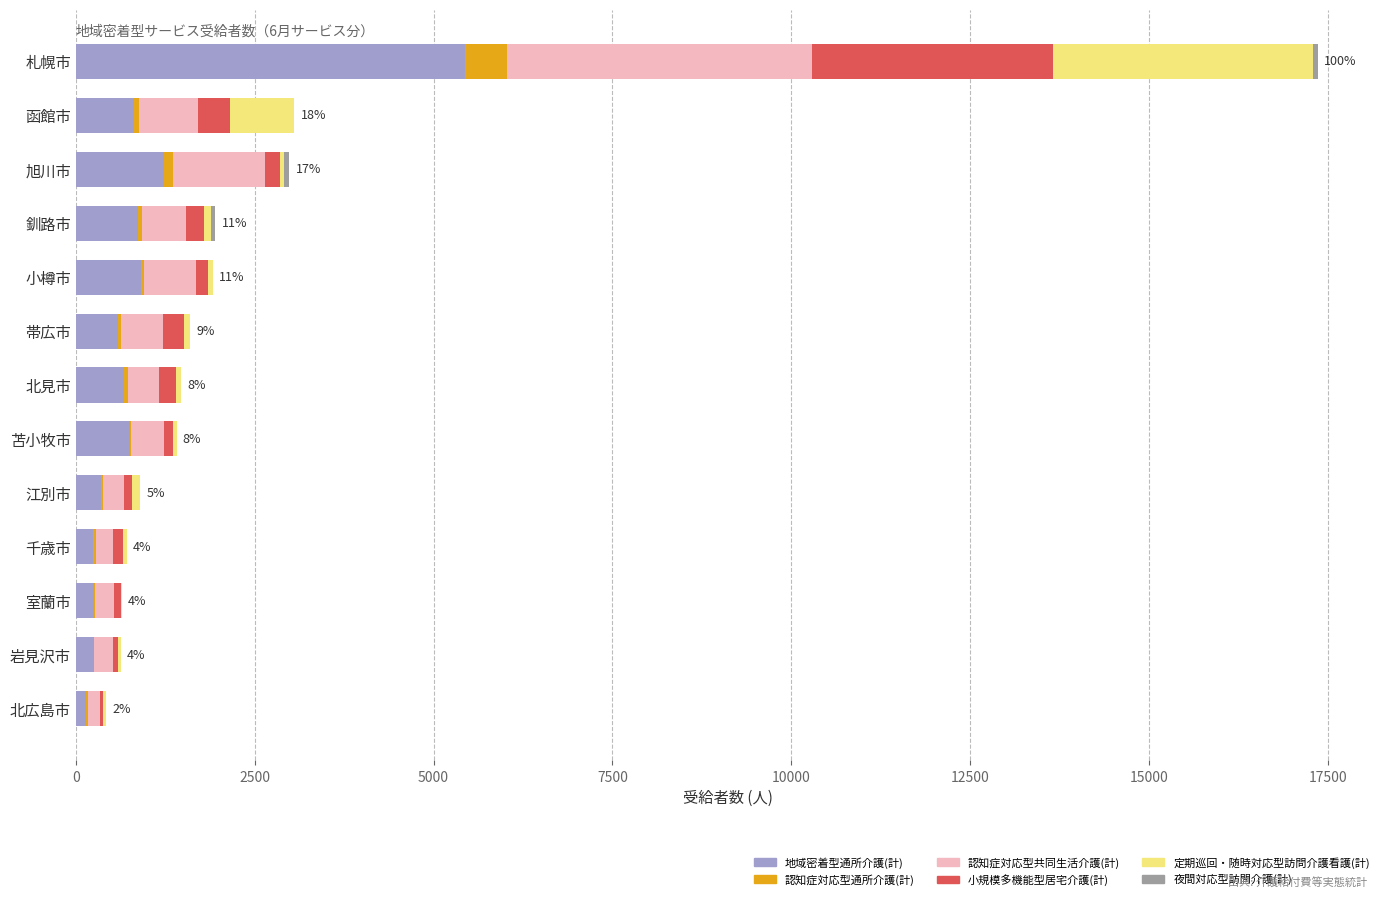

At which category is the sum across all series the highest?

札幌市